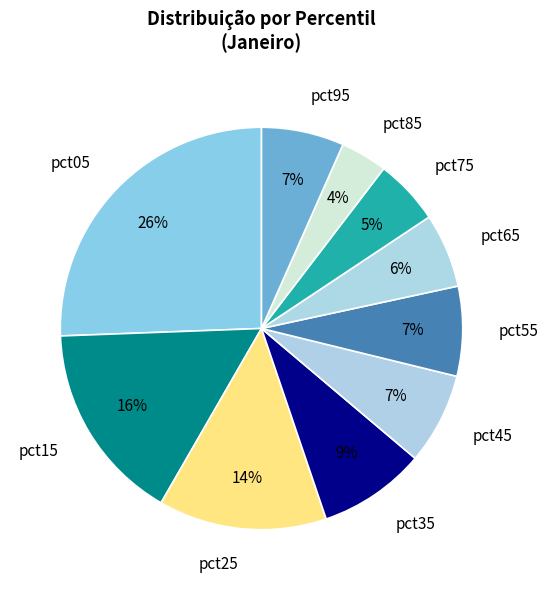

To the nearest percent, what is the difference between the pct25 and pct35 slice percentages?

5%